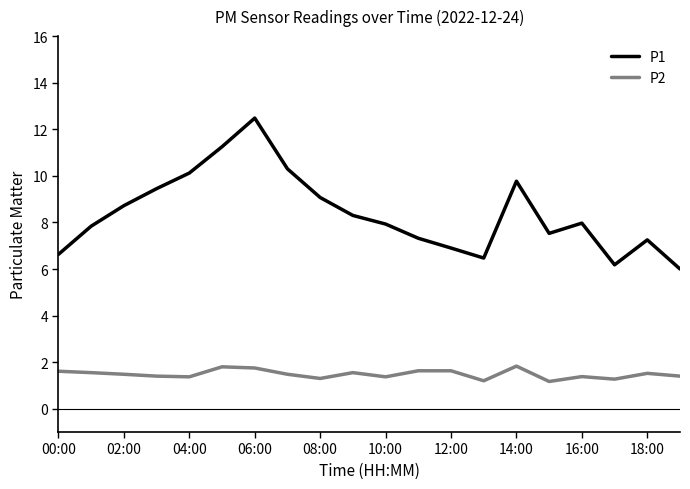

True or false: P1 and P2 cross at least once.

False